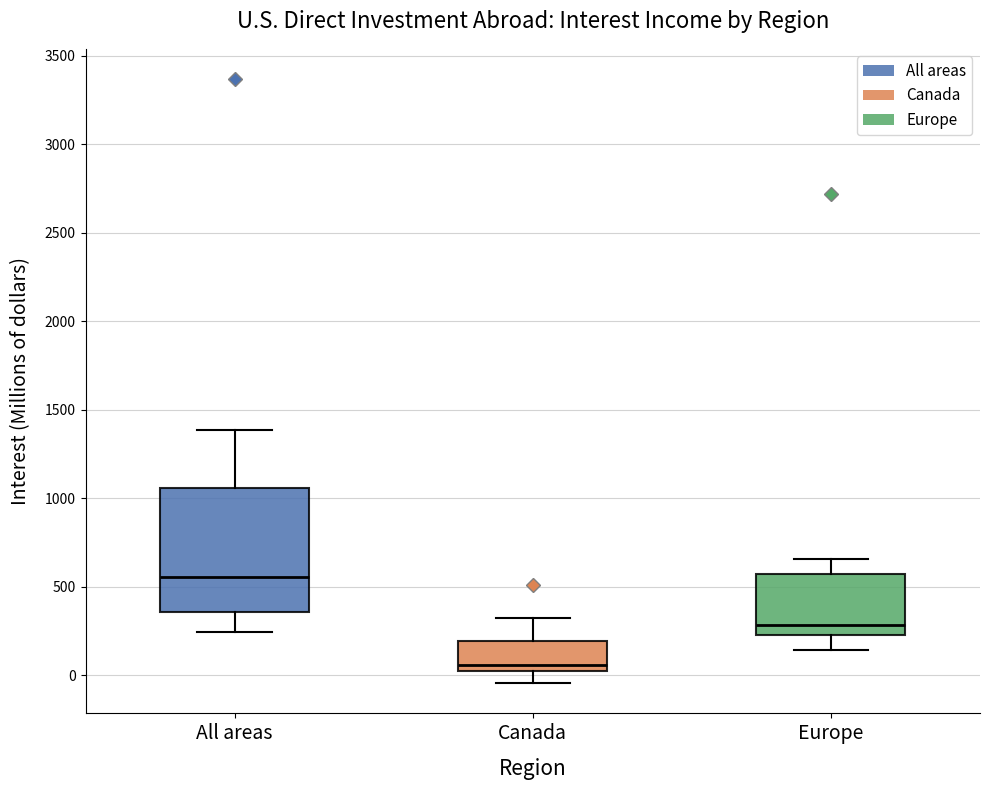

Which box is the tallest, from its lower edge to its upper edge?

All areas